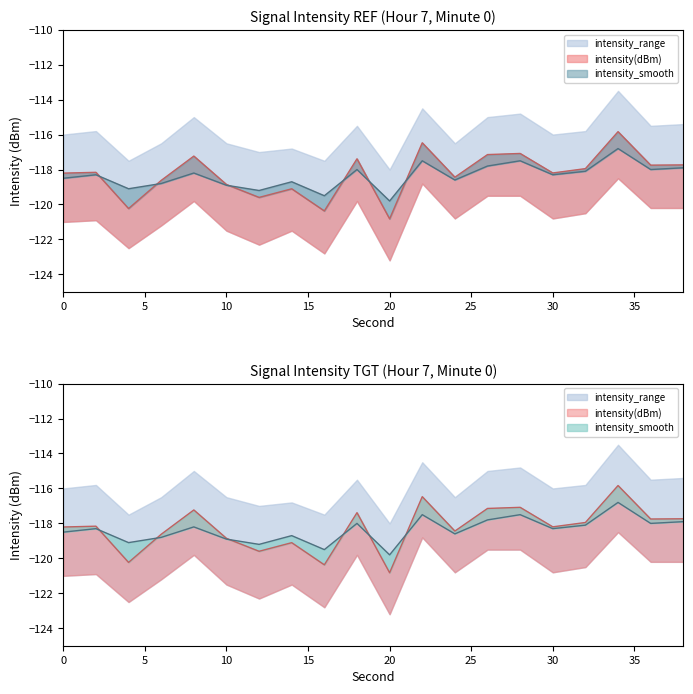

How many interior local peaks does the intensity(dBm) series have?

7